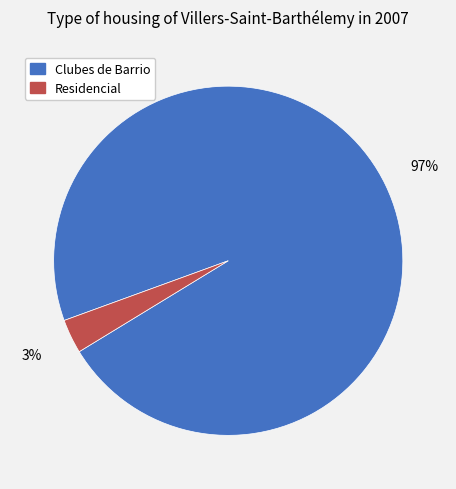

To the nearest percent, what is the average slice percentage?

50%